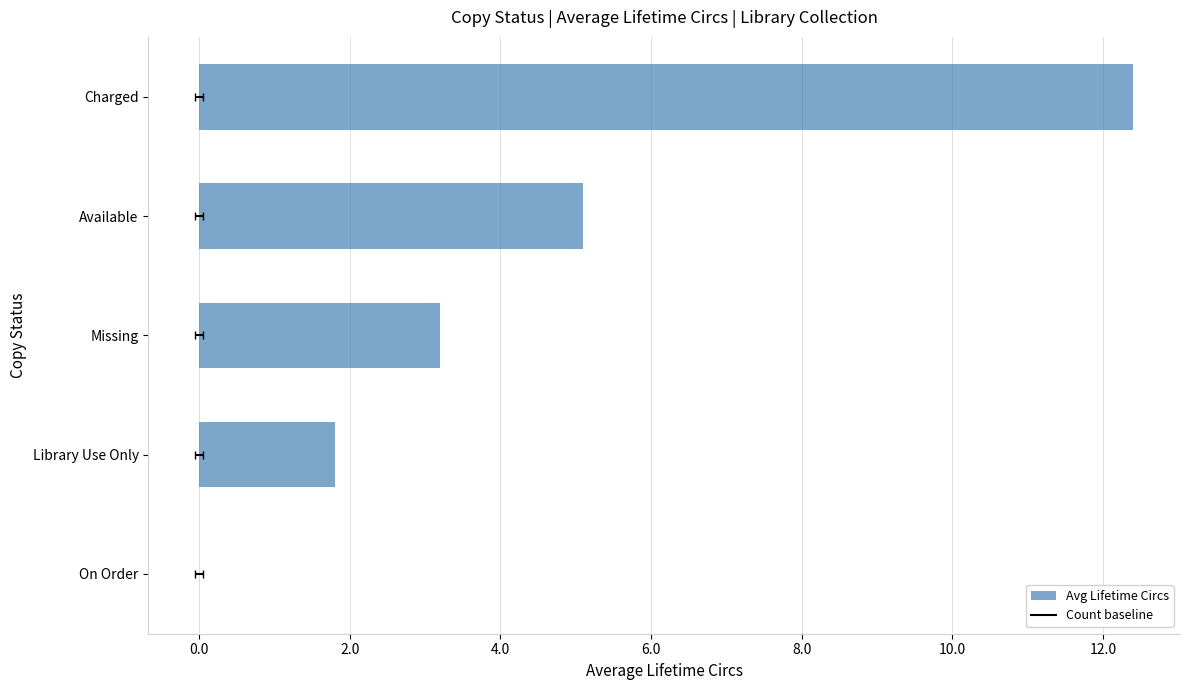

Reading left to right, what are all the values shown in this chart?

0.0	1.8	3.2	5.1	12.4